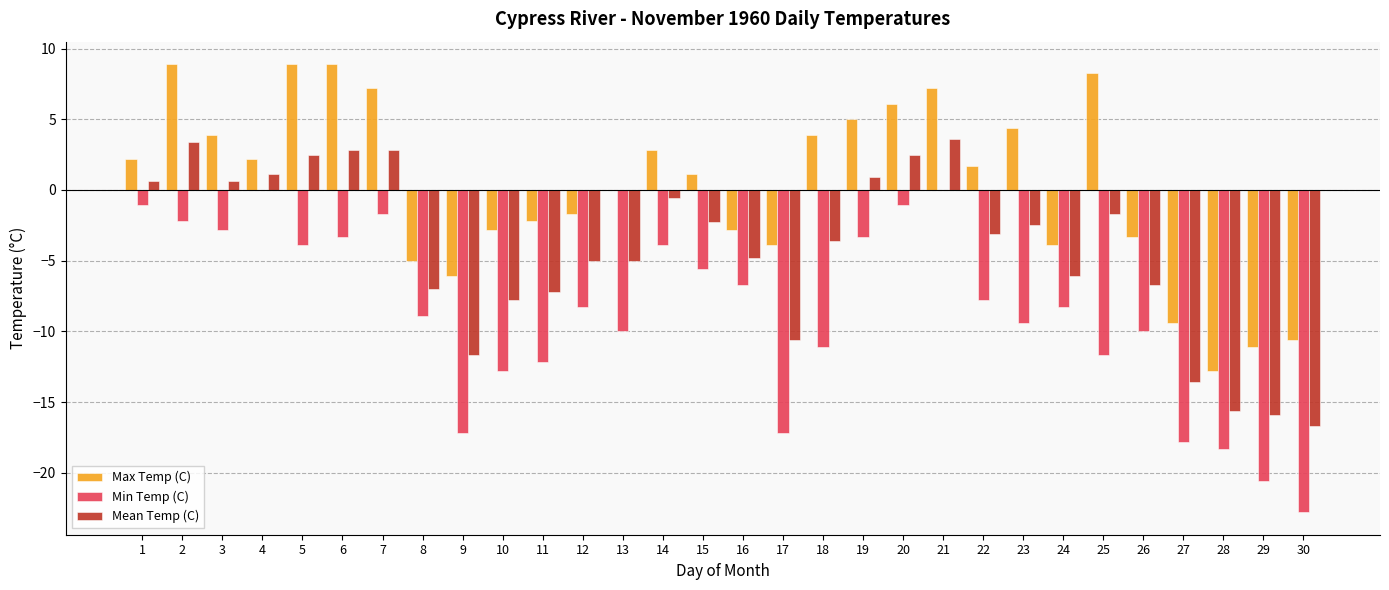

What is the sum of all Min Temp (C) values?

-260.0